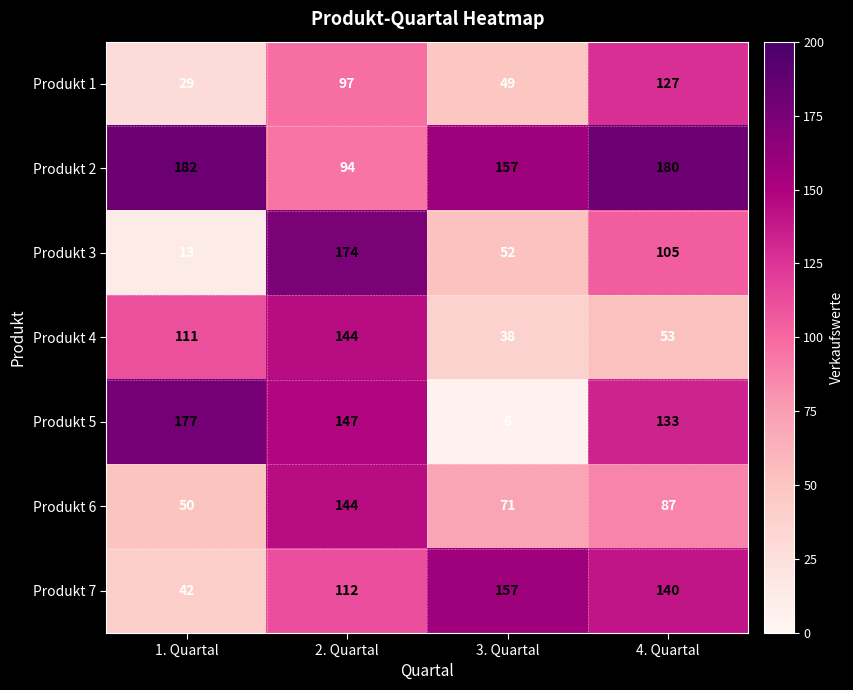

Is it true that Produkt 1 equals 13 at 1. Quartal?

False